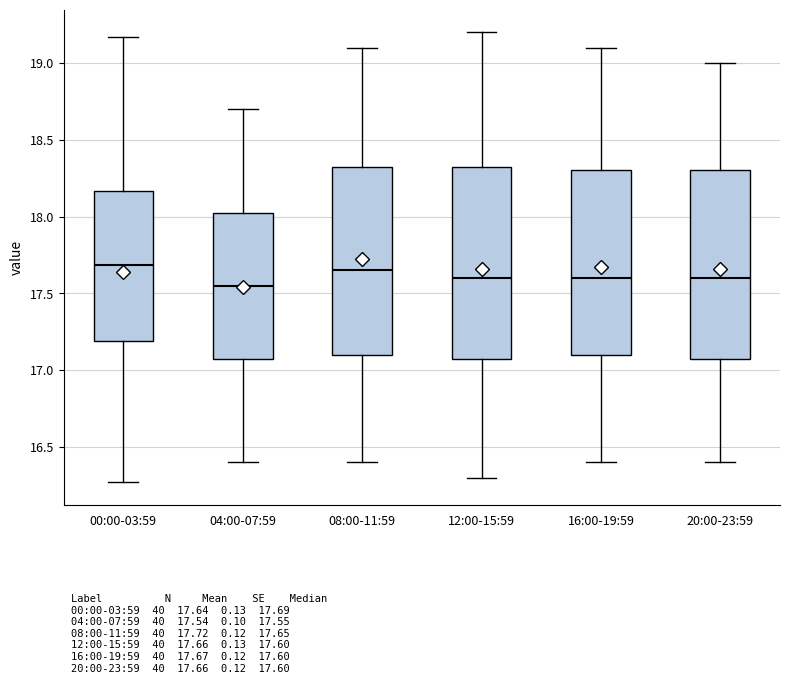

Reading left to right, read every box against the y-axis: the position of its median line, the range the box covers, and the ends of its whiskers. The values are not printed on the chart, so give them approximately, as read against the axis.

00:00-03:59: median 17.70, box 17.20 to 18.15, whiskers 16.25 to 19.15
04:00-07:59: median 17.55, box 17.10 to 18.05, whiskers 16.40 to 18.70
08:00-11:59: median 17.65, box 17.10 to 18.35, whiskers 16.40 to 19.10
12:00-15:59: median 17.60, box 17.10 to 18.35, whiskers 16.30 to 19.20
16:00-19:59: median 17.60, box 17.10 to 18.30, whiskers 16.40 to 19.10
20:00-23:59: median 17.60, box 17.10 to 18.30, whiskers 16.40 to 19.00